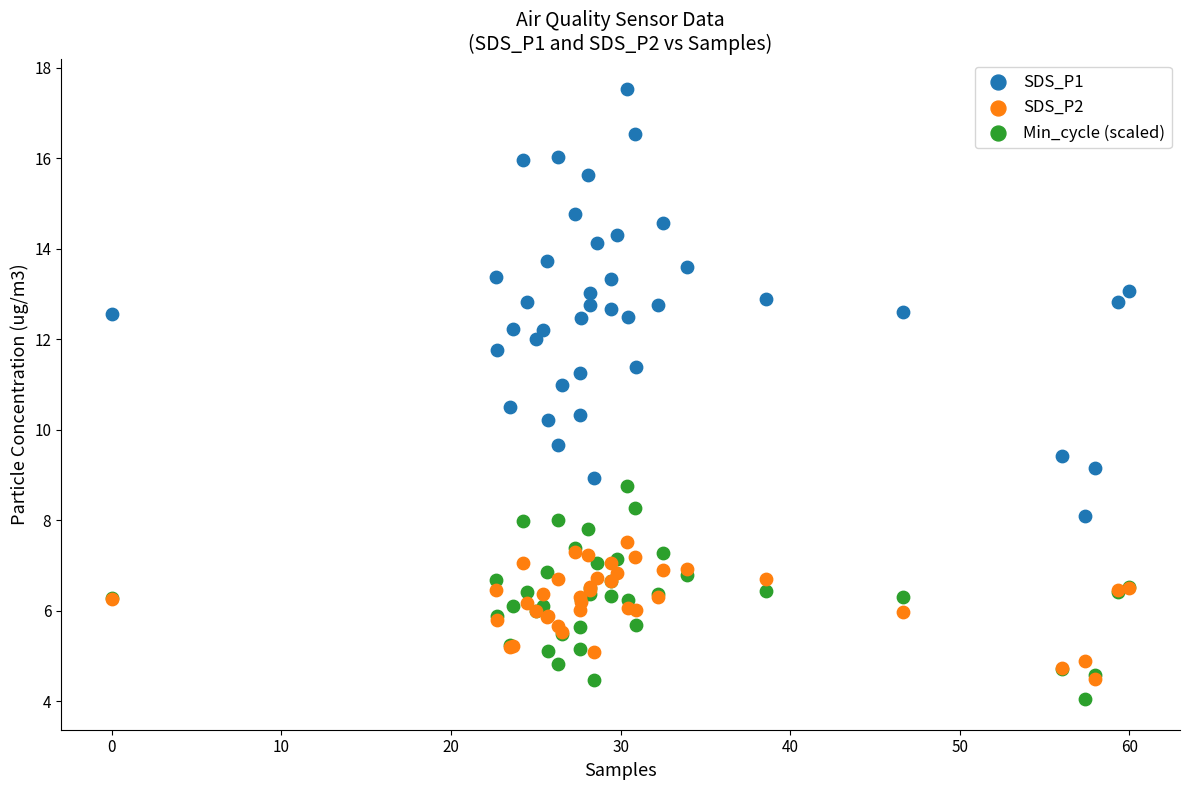

What are all the series names shown in the legend?

SDS_P1, SDS_P2, Min_cycle (scaled)